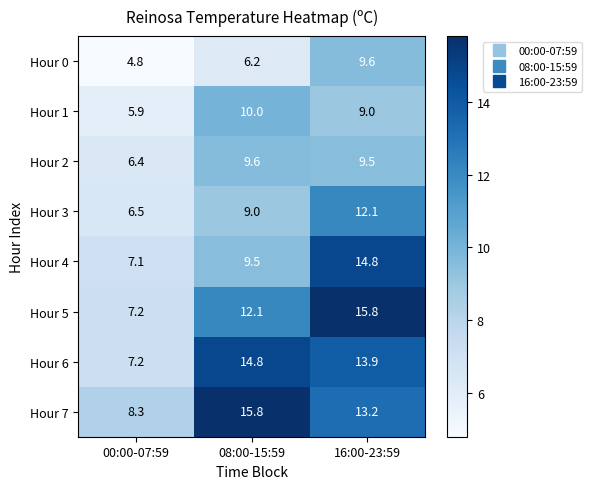

At how many categories does at least one series exceed 5?

3